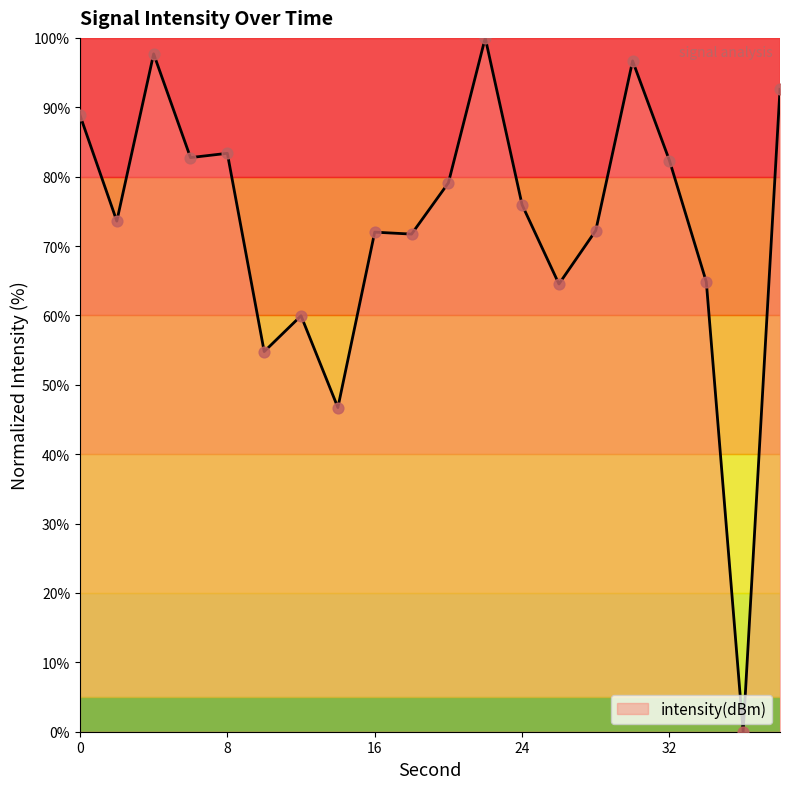

What is the maximum value shown in the chart?

100.0